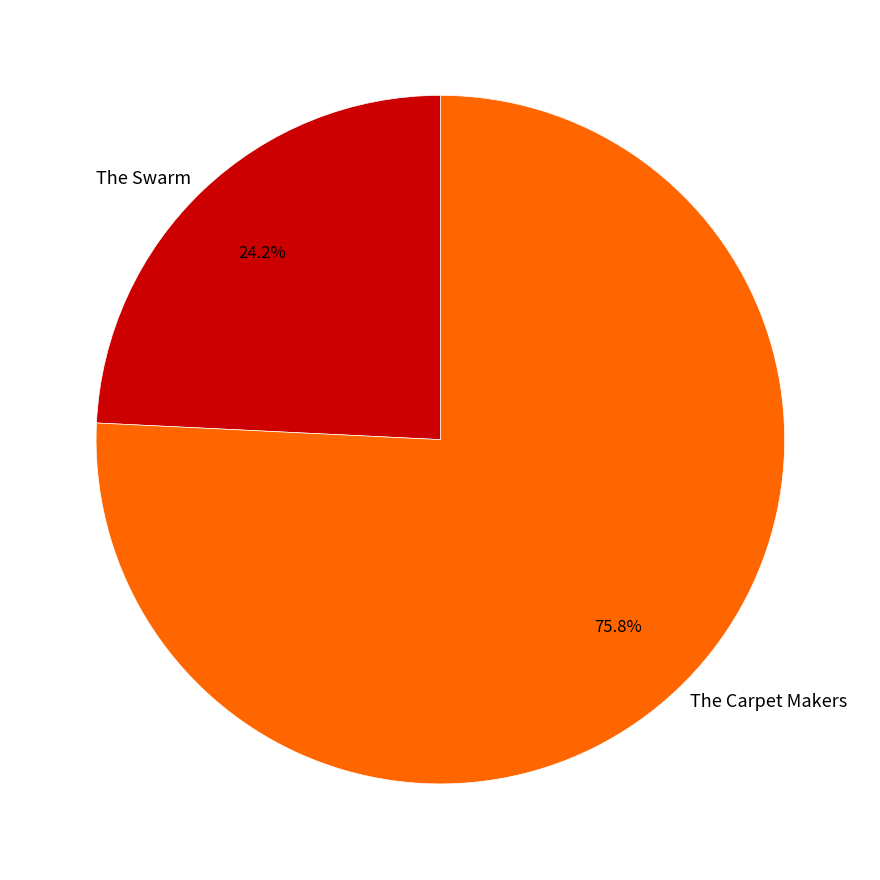

Is there any slice that represents more than half of the pie?

Yes